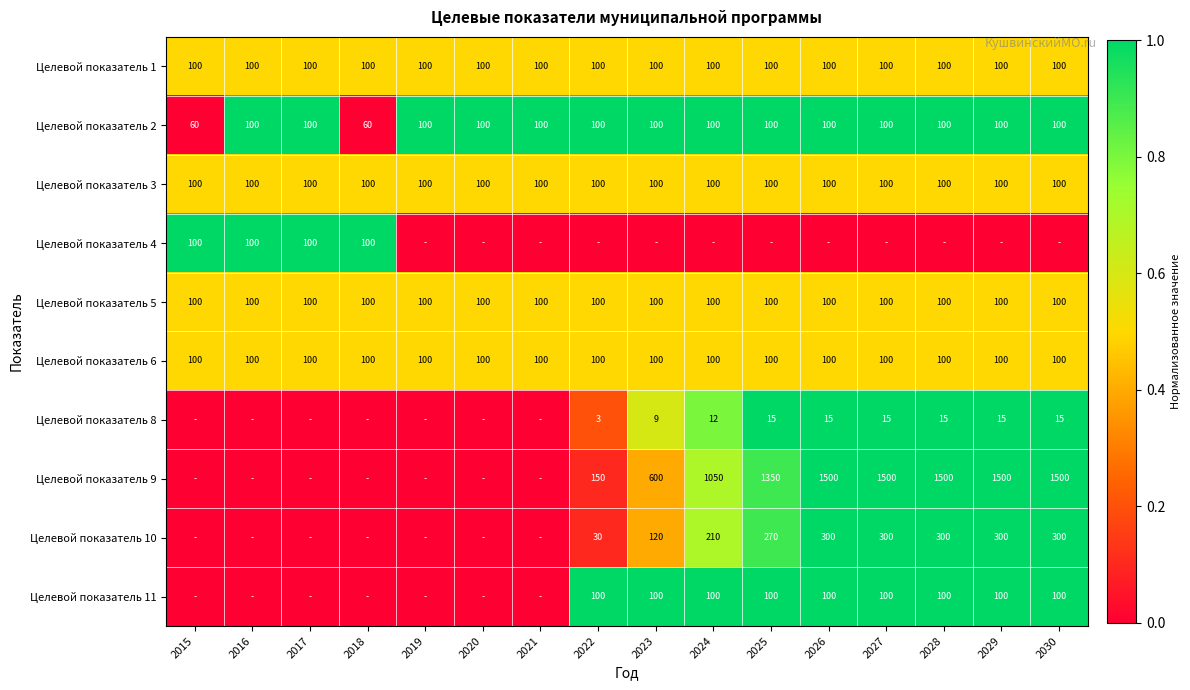

Read the Целевой показатель 6 value at 2029.

100